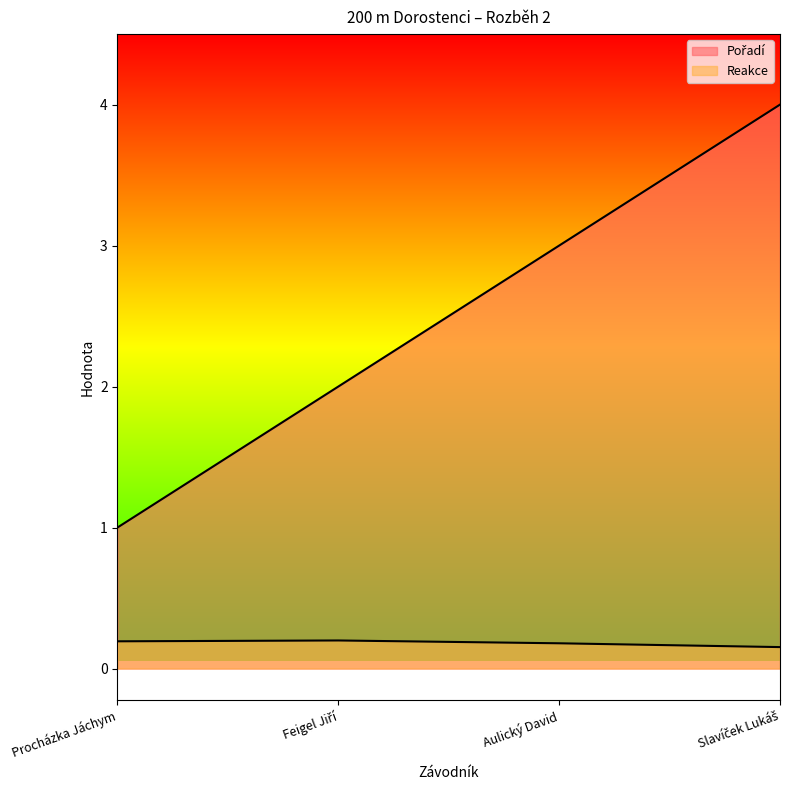

True or false: Pořadí and Reakce cross at least once.

False